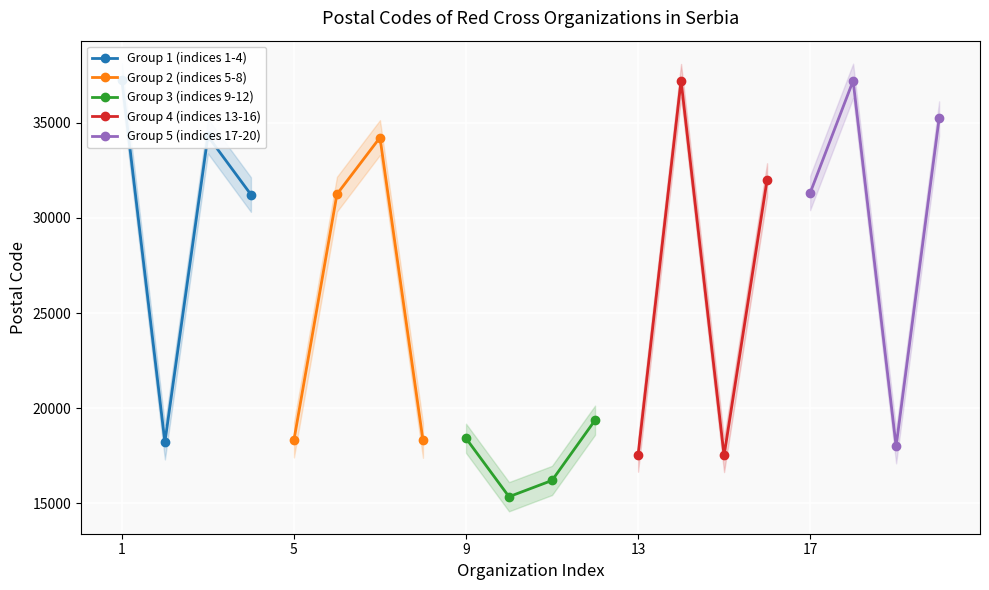

How many interior local valleys does the Group 5 (indices 17-20) series have?

1